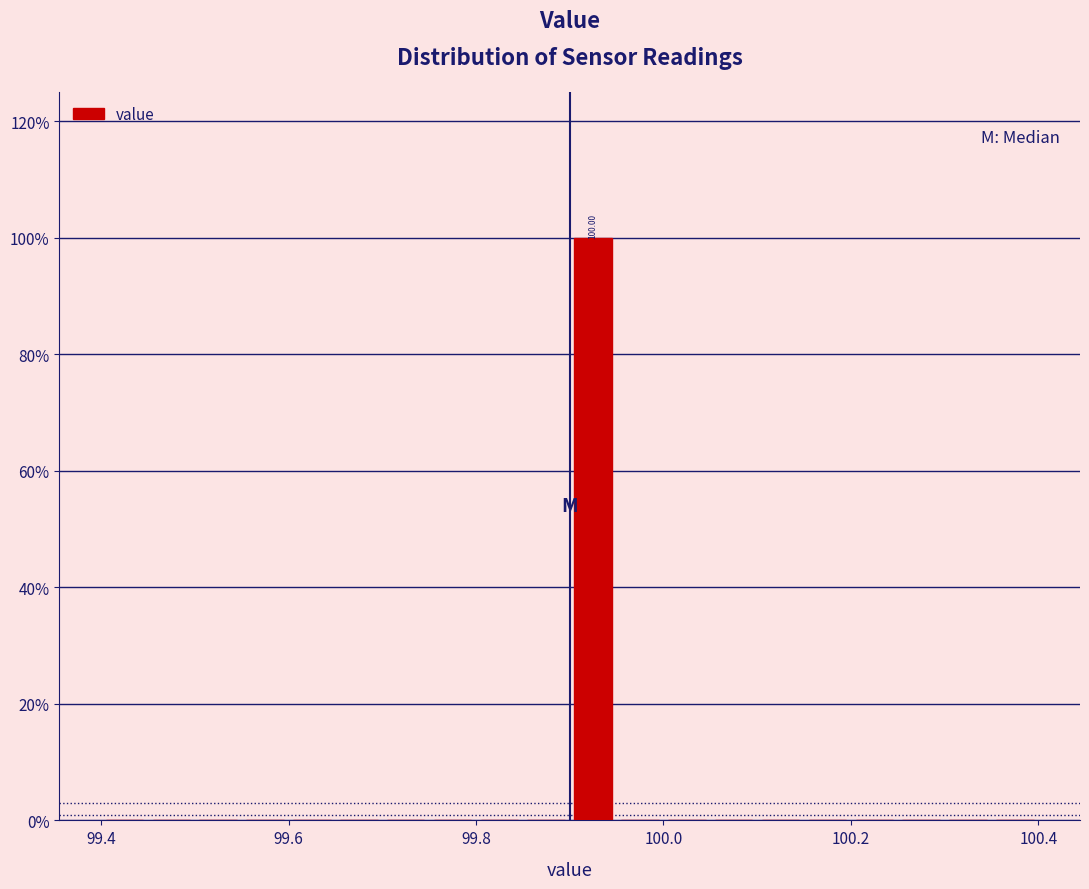

Read against the x-axis, roughly where is the centre of the tallest bar?

99.92